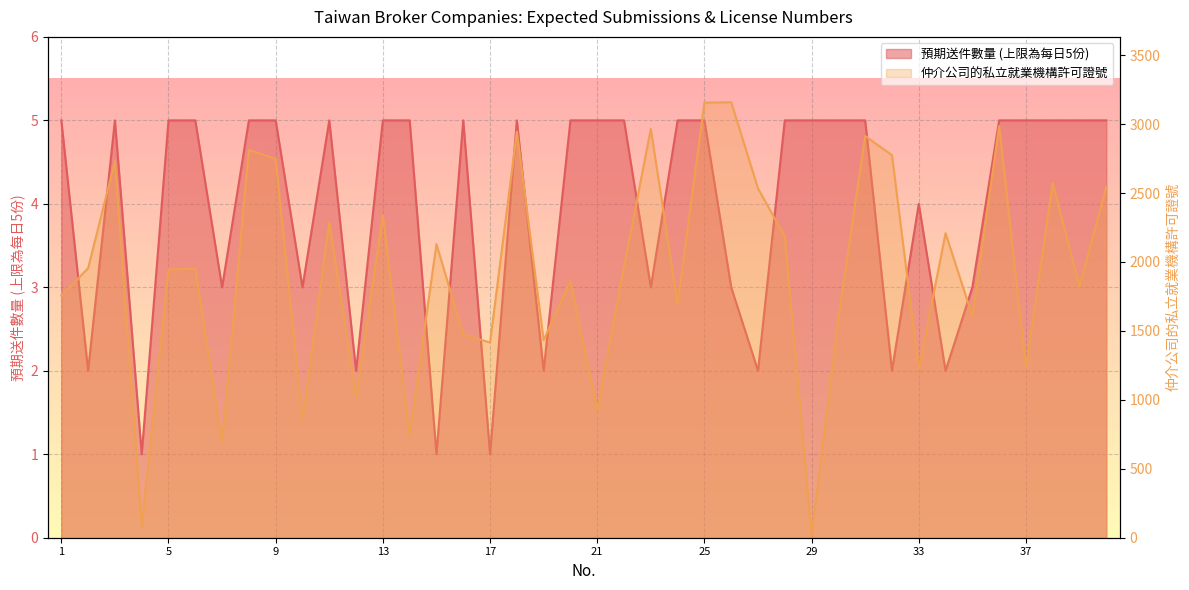

What is the value of the 仲介公司的私立就業機構許可證號 point at the 6th from the left?

1952